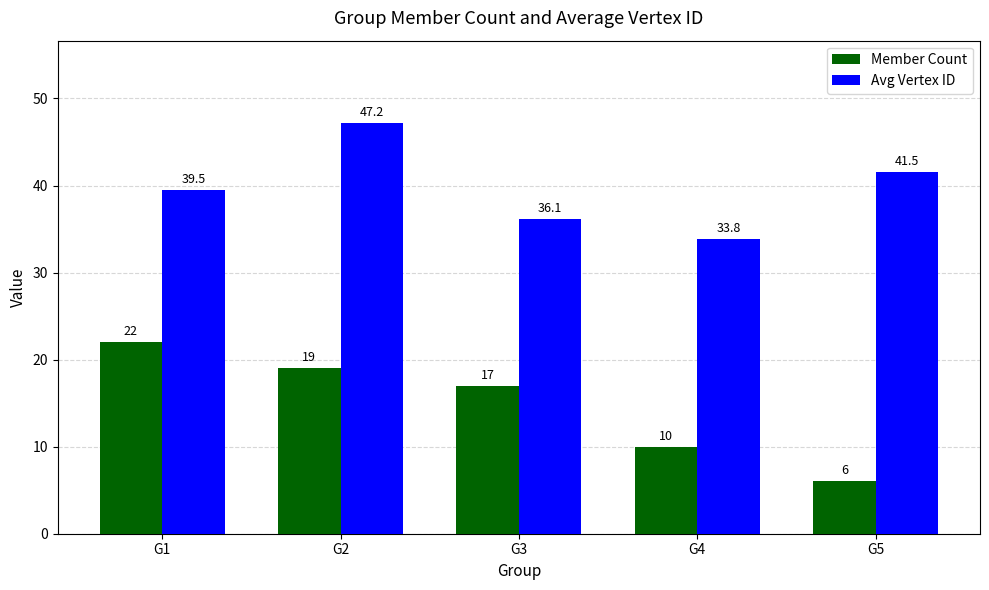

What is the difference between the second highest and second lowest values in the Member Count series?

9.0